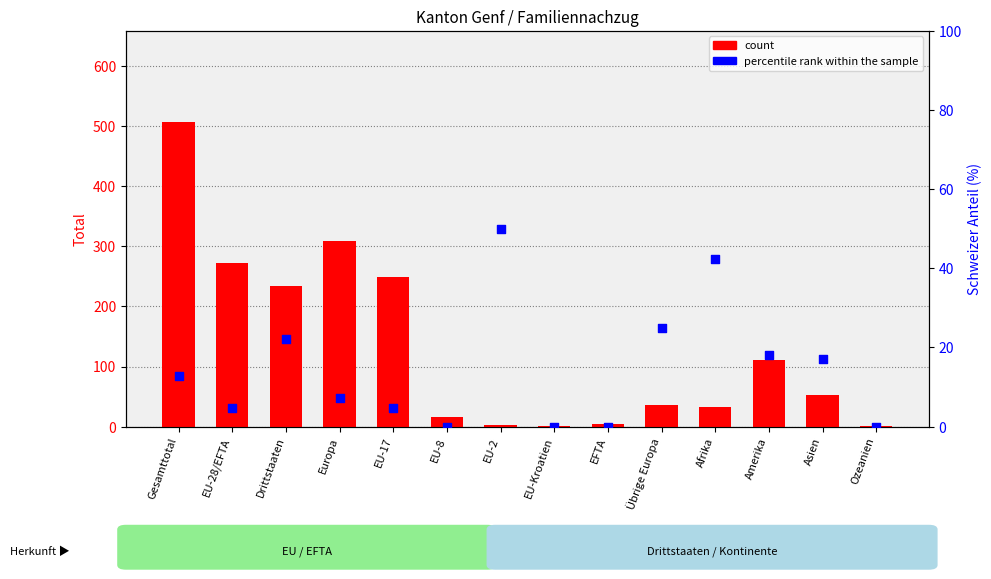

Which series reaches the minimum Y coordinate?

percentile rank within the sample